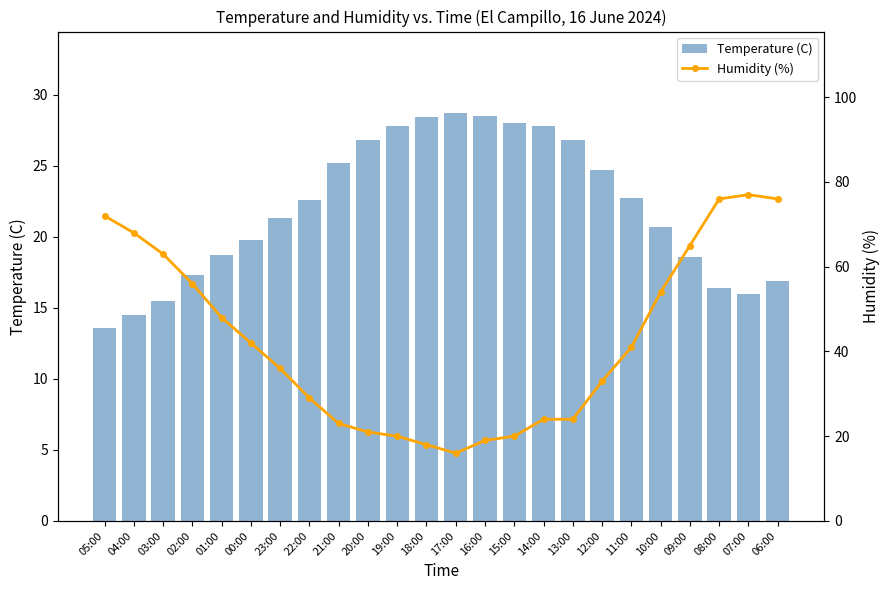

Which series has the largest total across all categories?

Humidity (%)